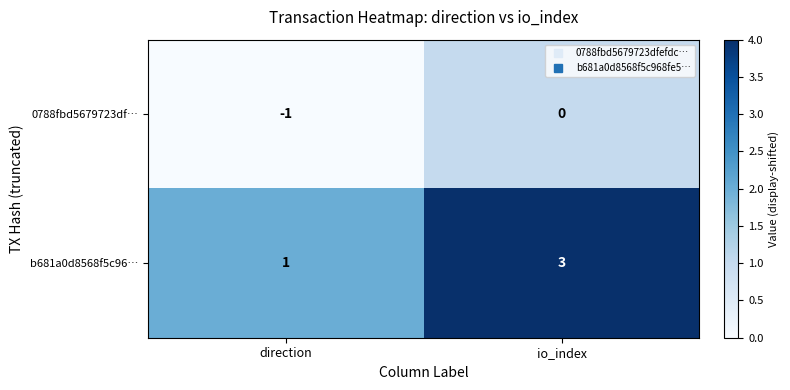

Rank the series by their average value, from highest to lowest.

b681a0d8568f5c96…, 0788fbd5679723df…